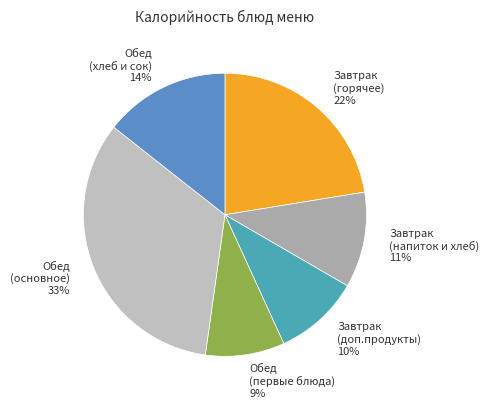

Do Завтрак (доп.продукты) and Обед (хлеб и сок) together represent more than half of the pie?

No